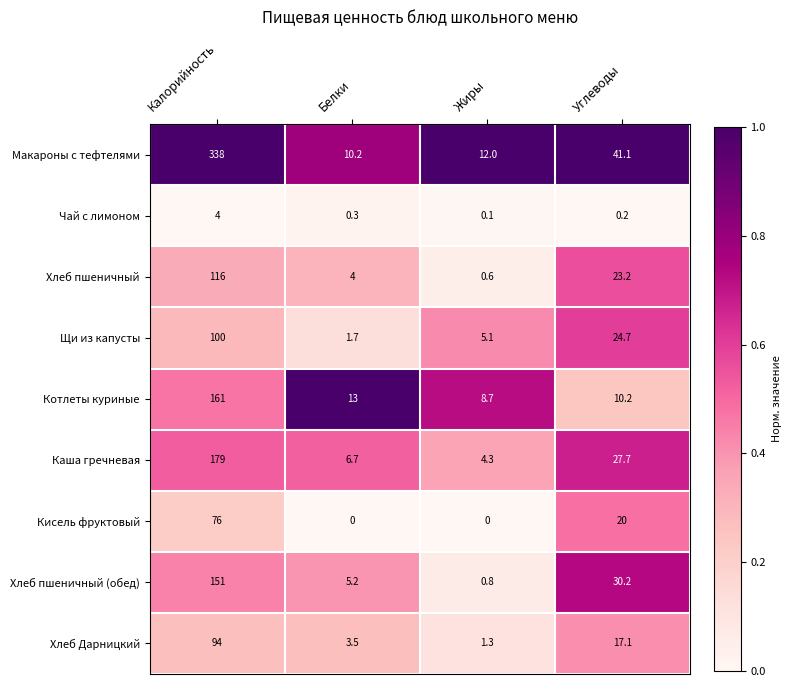

Between Белки and Жиры, which series saw the biggest shift?

Хлеб пшеничный (обед)